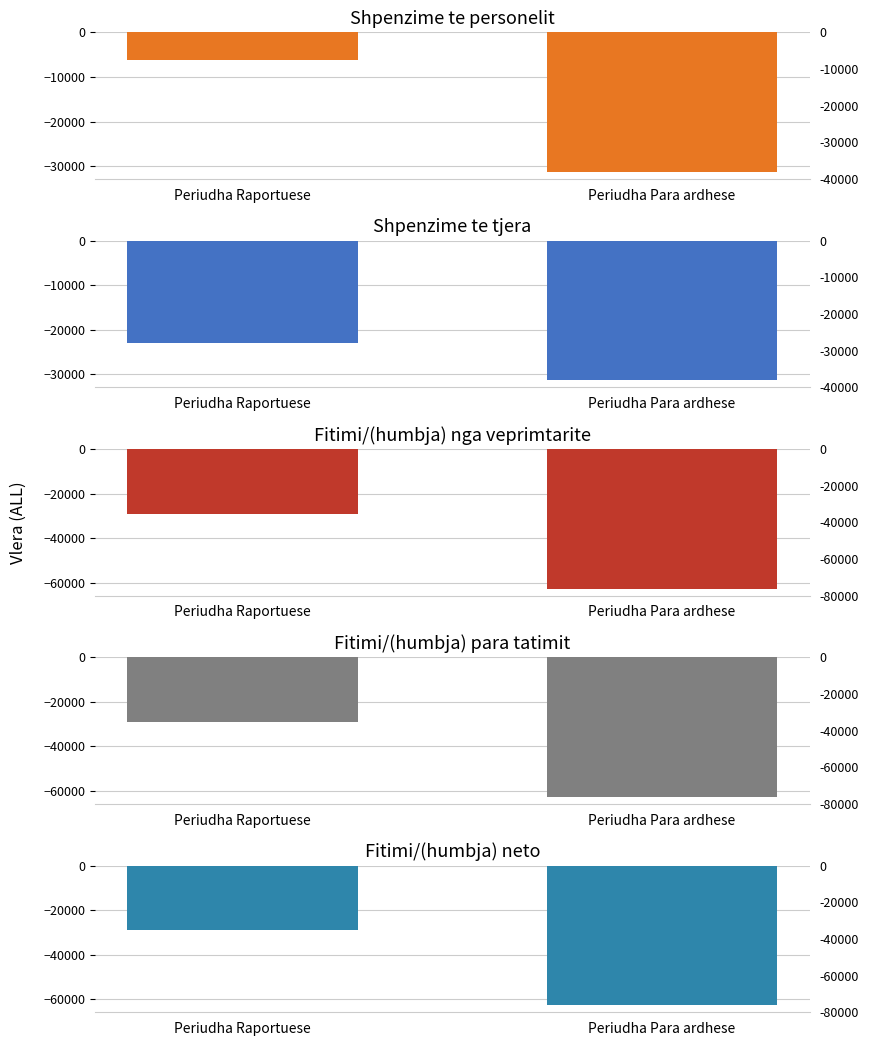

What is the average value of the Fitimi/(humbja) nga veprimtarite series?

-45853